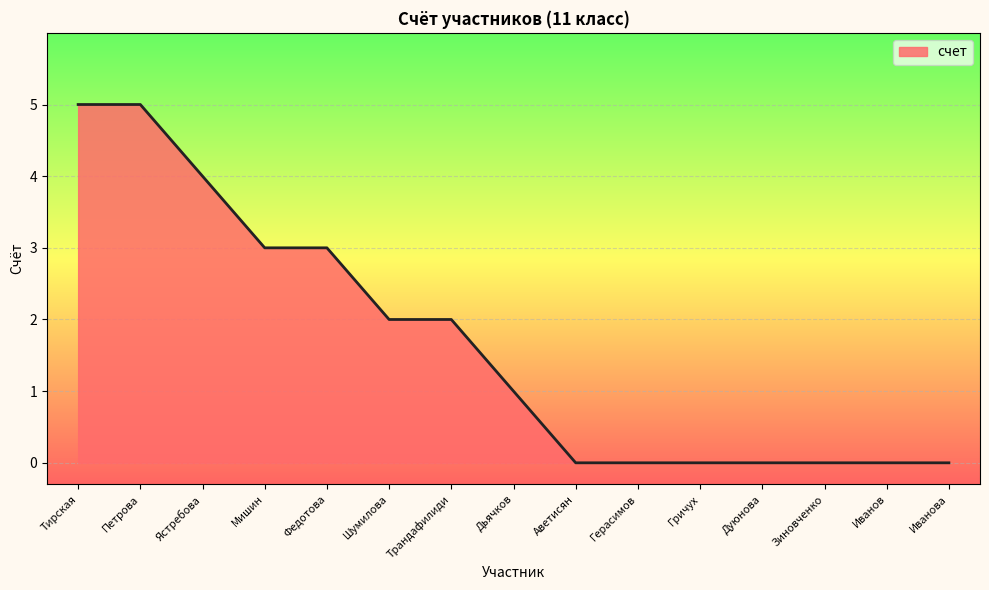

Is it true that the value at Федотова is 3?

True